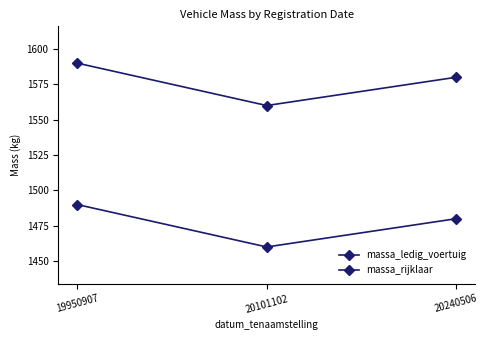

What is the value of the massa_ledig_voertuig point at the 1st from the left?

1490